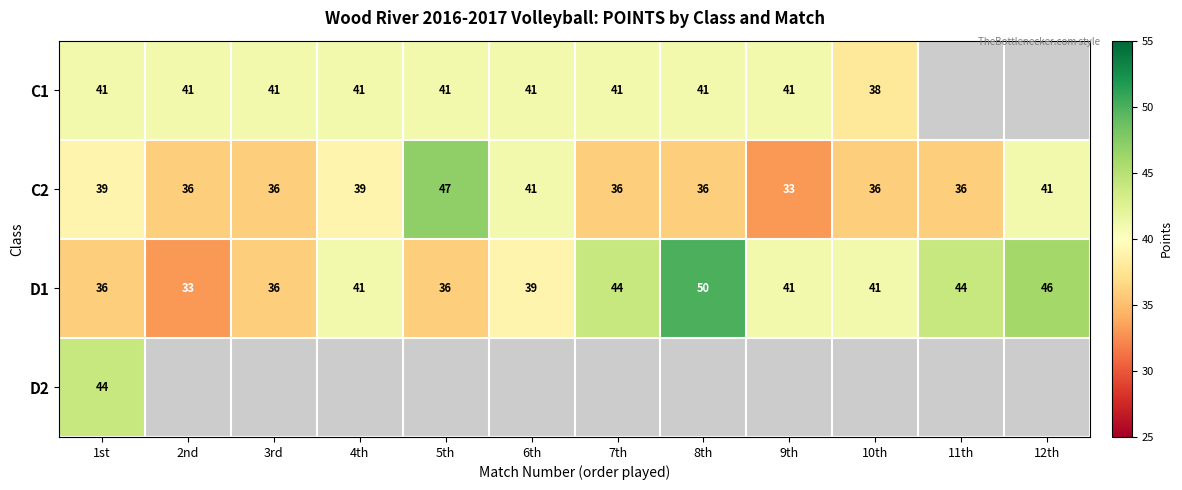

What is the approximate value of C2 at 1st, to the nearest 5?

40